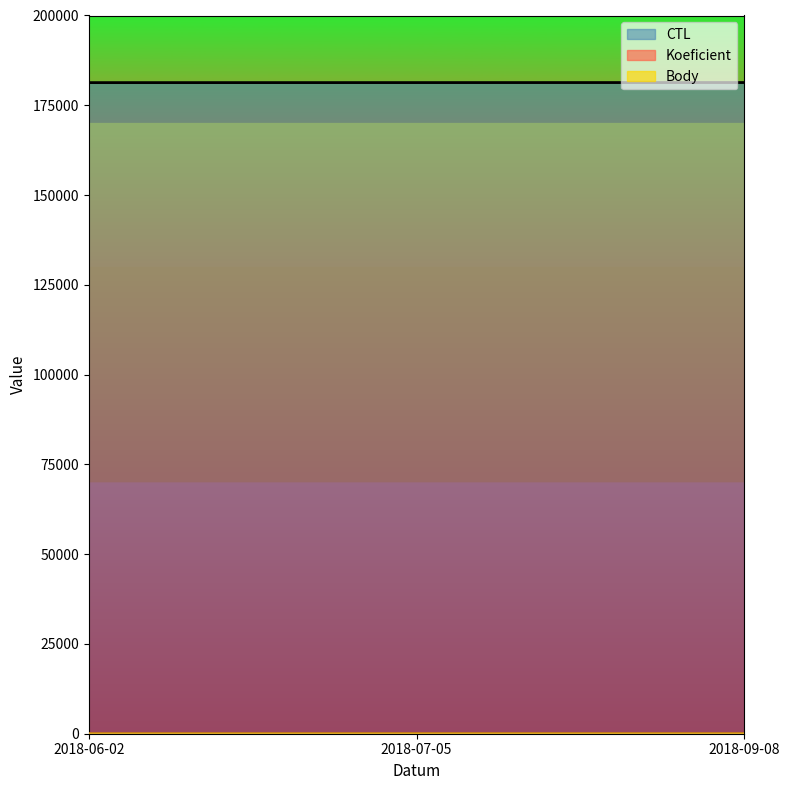

What are all the series names shown in the legend?

CTL, Koeficient, Body